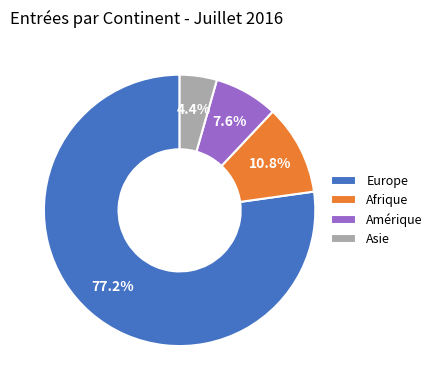

Which slice is the largest?

Europe